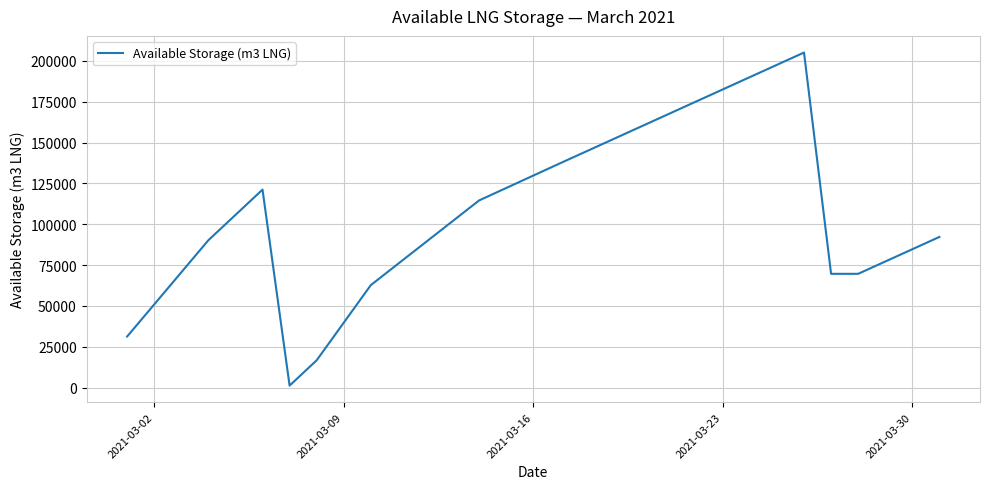

What is the greatest value displayed?

205055